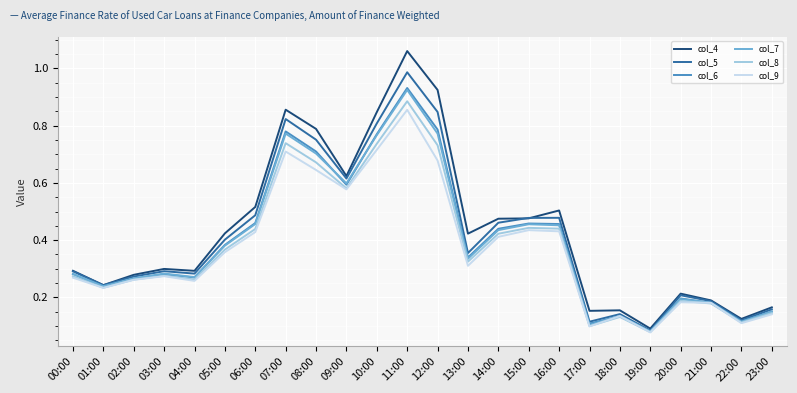

Which category has the lowest value in the col_7 series?

19:00